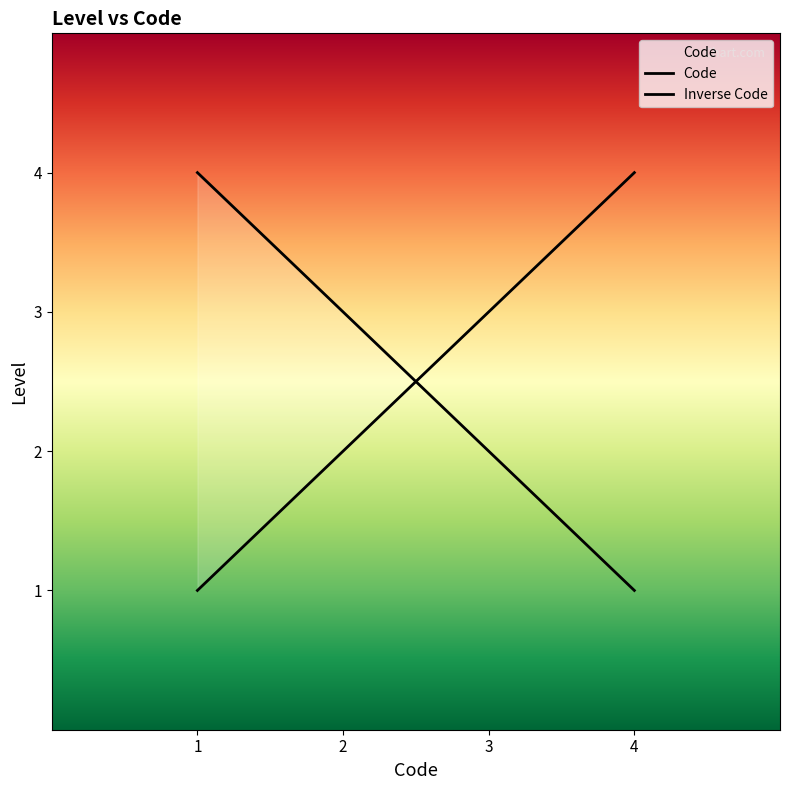

What is the minimum value shown in the chart?

1